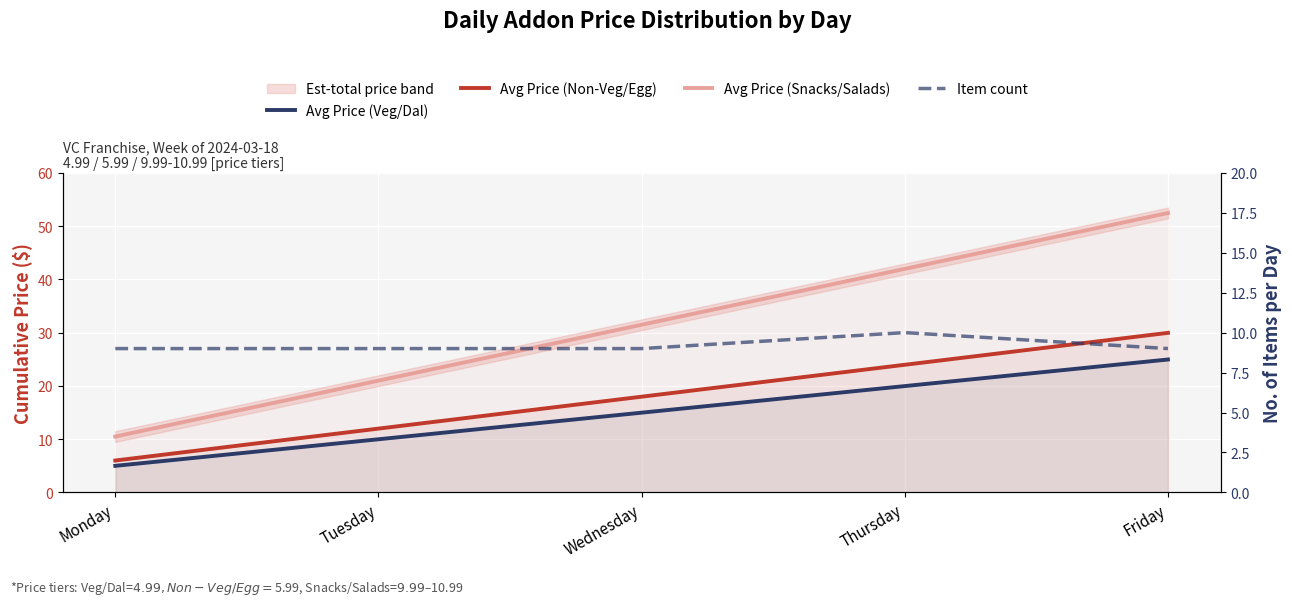

At which label is Avg Price (Snacks/Salads) closest to 31?

Wednesday